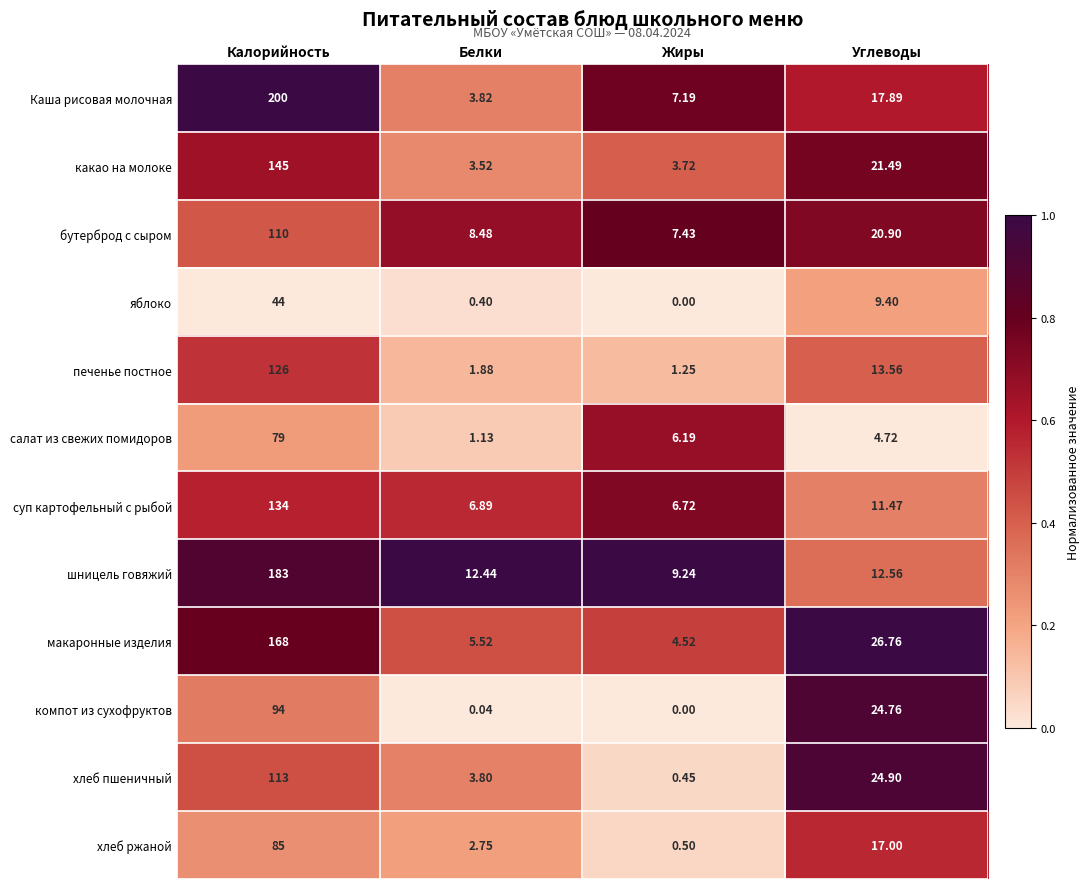

At which category does the chart reach its peak across all series?

Калорийность